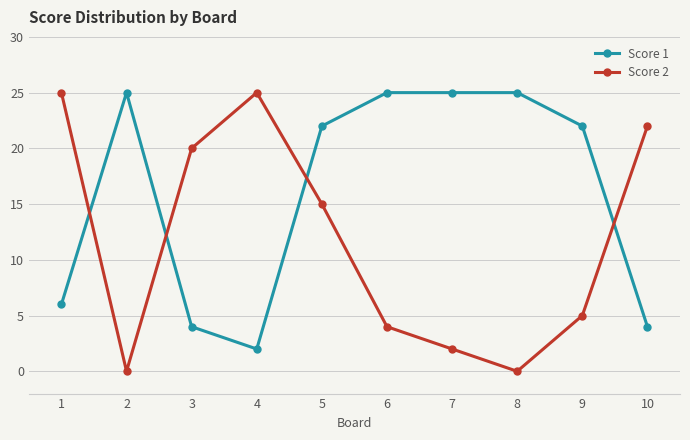

At which label does Score 1 reach its minimum?

4